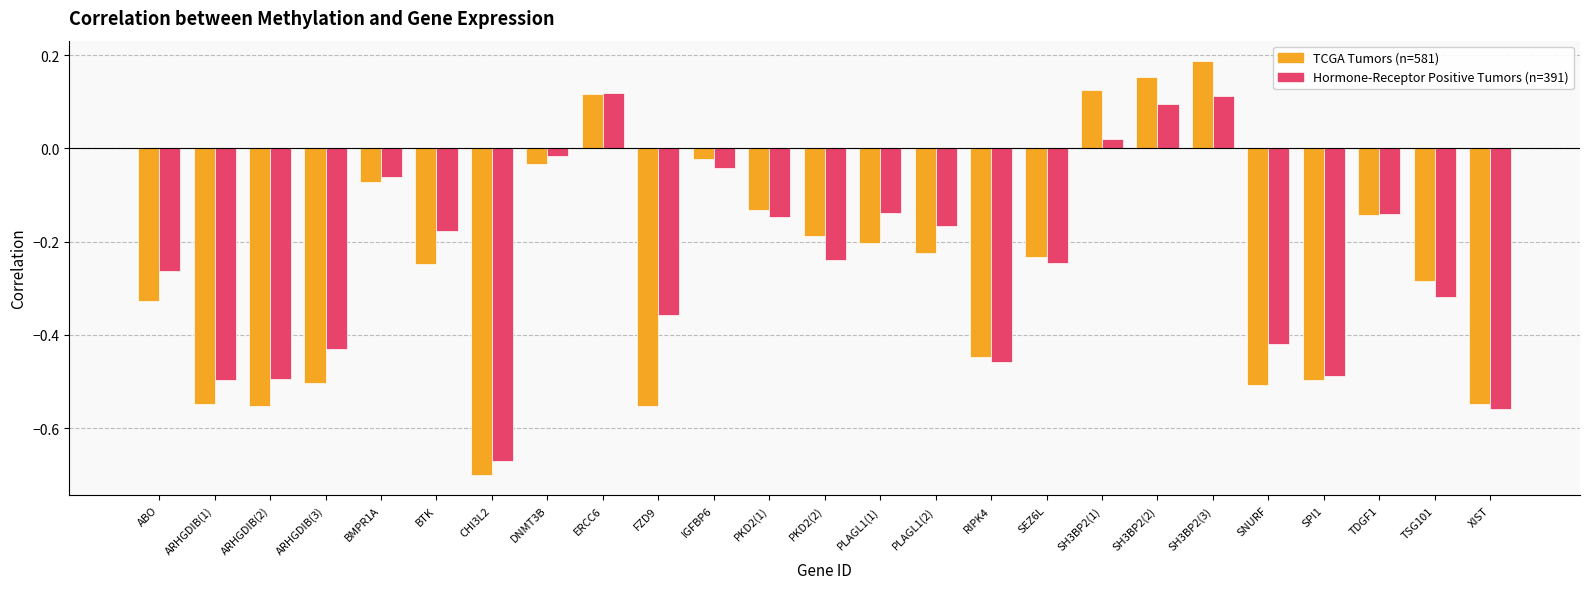

True or false: Hormone-Receptor Positive Tumors (n=391) has a value of -0.5 at SPI1.

True